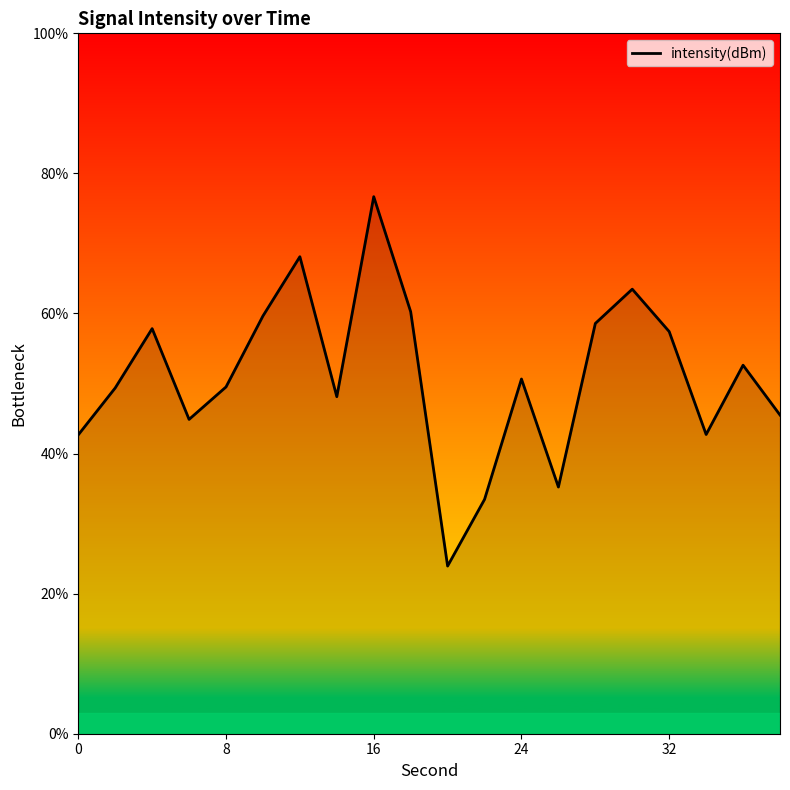

What is the greatest value displayed?

76.7